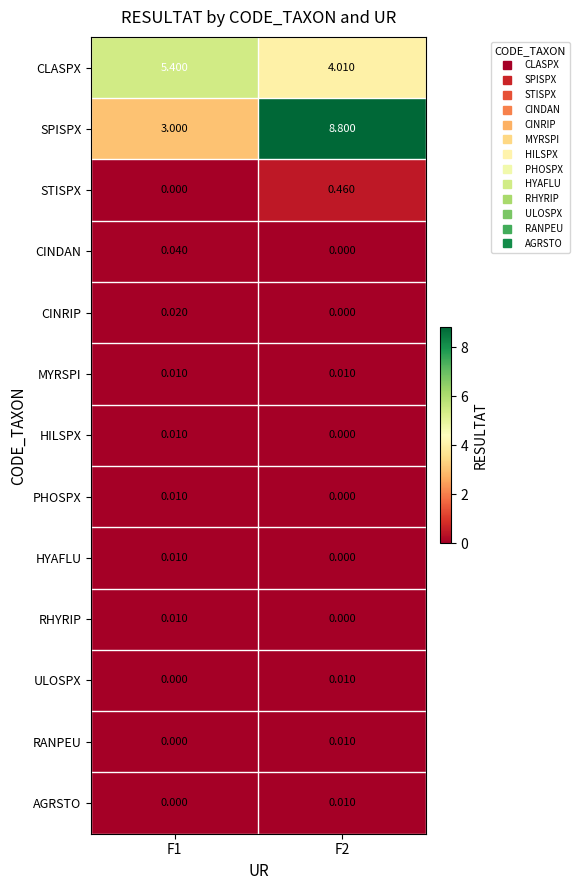

Is the value of STISPX at F1 greater than the value of AGRSTO at F2?

No